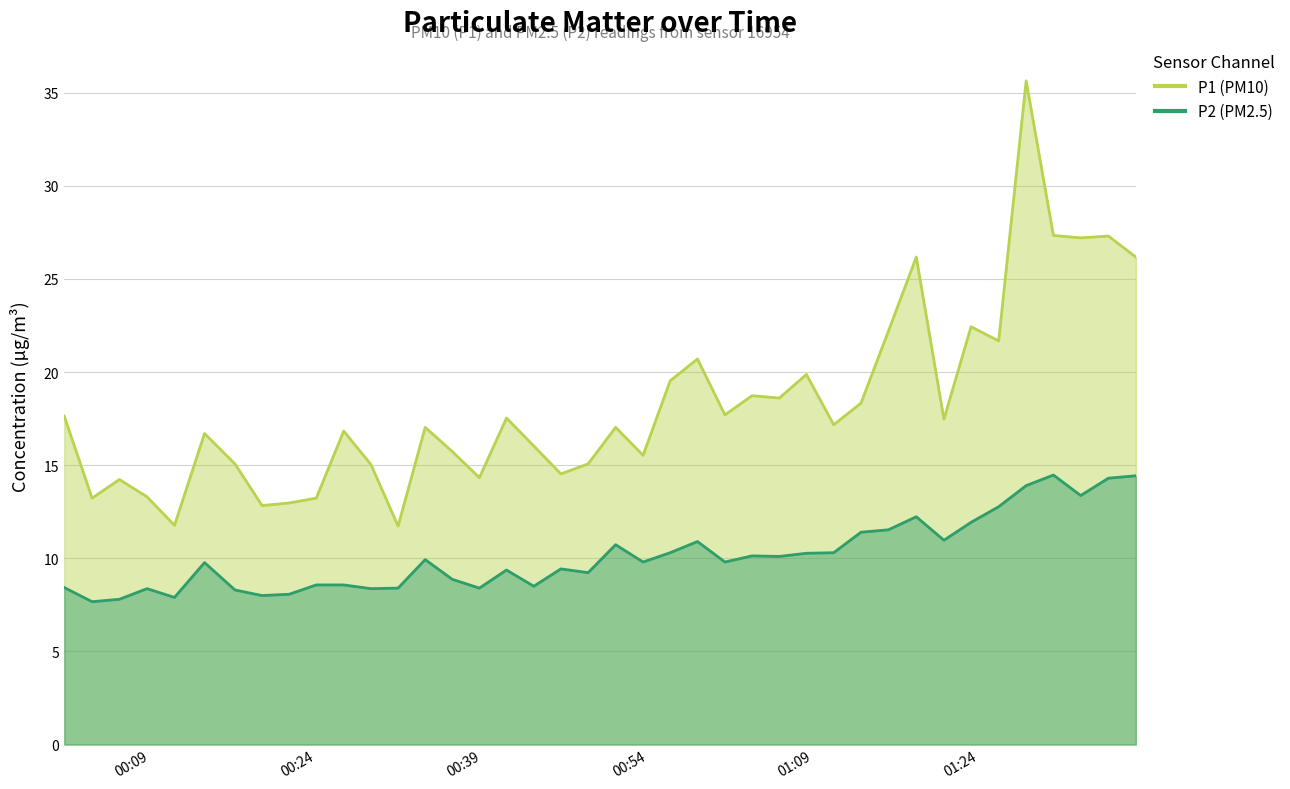

How many lines are shown in the chart?

2